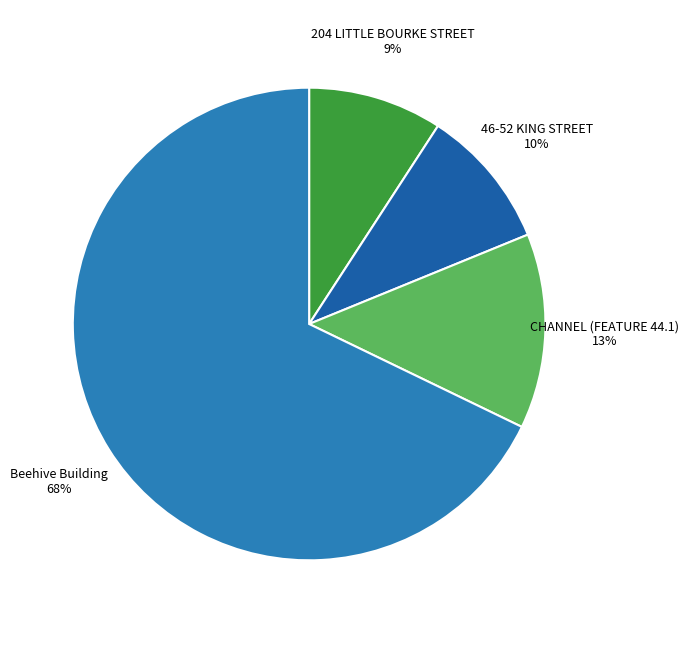

The Beehive Building slice represents 79% of the pie. True or false?

False